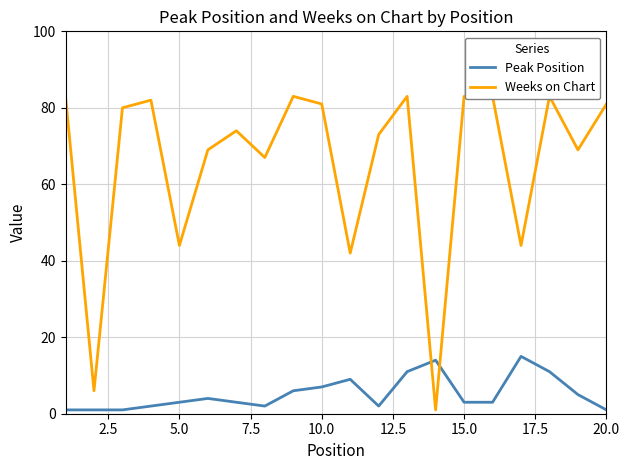

List the series in order of their overall mean, highest first.

Weeks on Chart, Peak Position